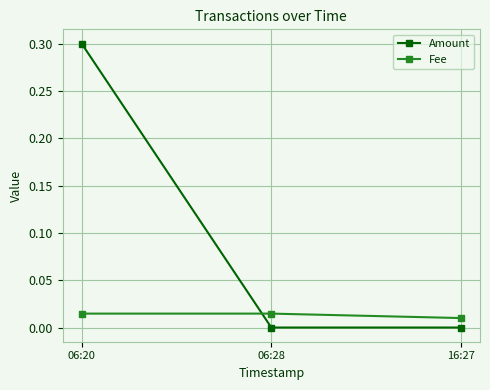

What is the difference between the maximum and minimum values in the Amount series?

0.3